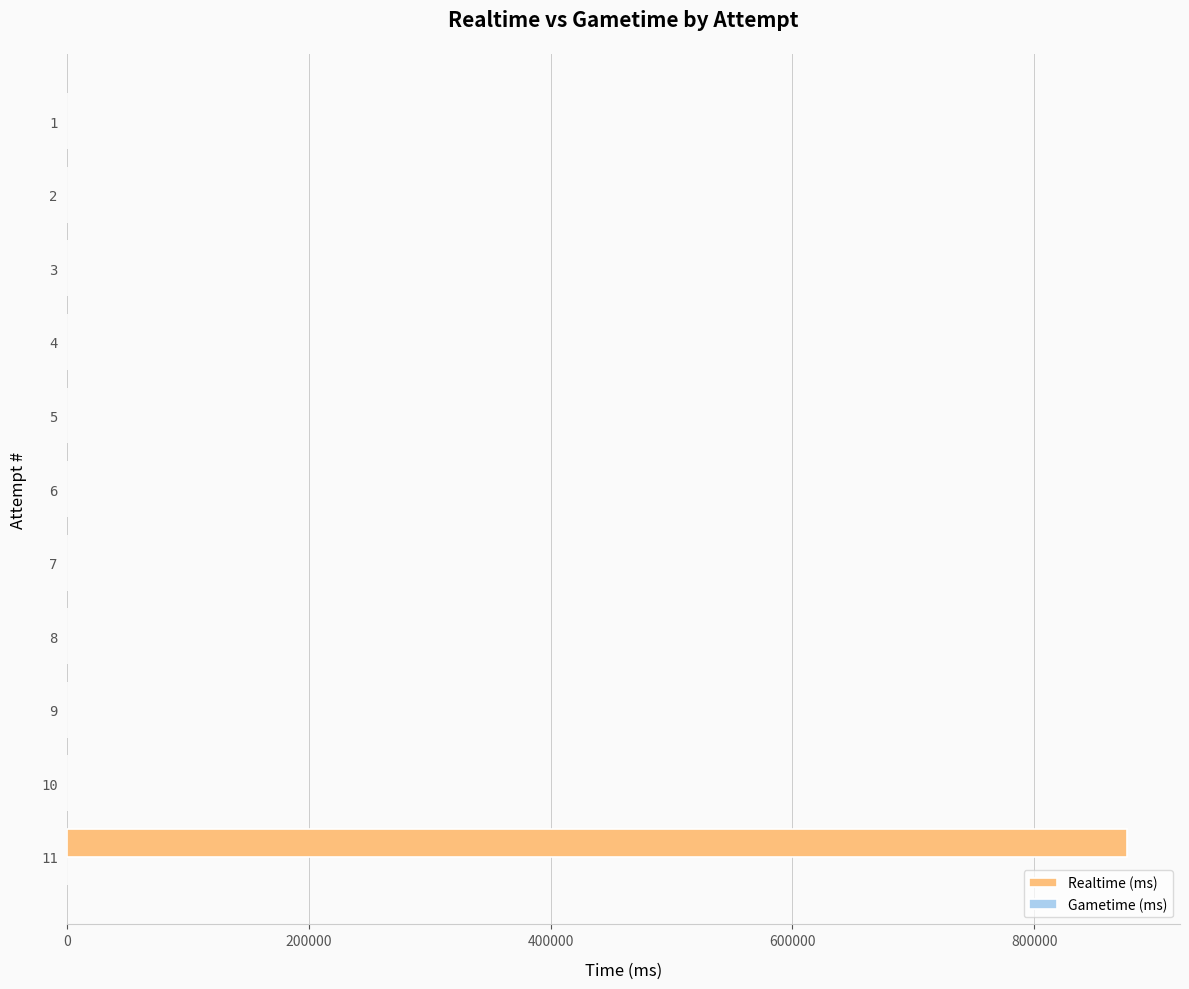

What is the change in value from 11 to 6?

-876822